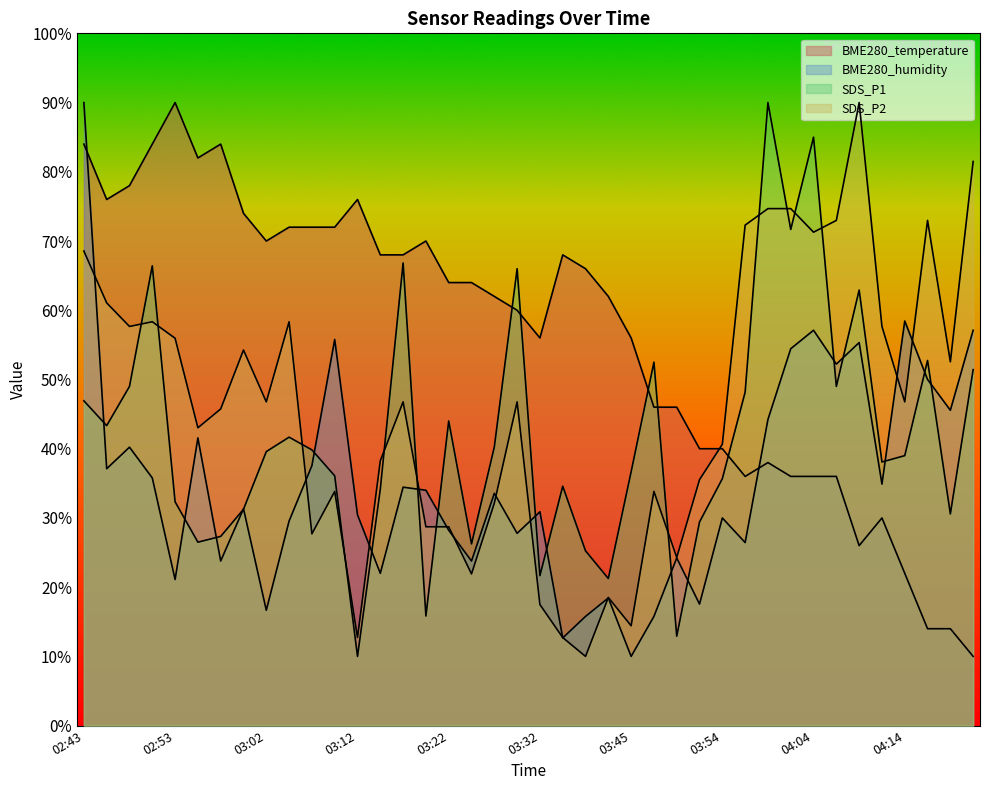

Reading left to right, extract all data points from this chart.

BME280_temperature: 84.0	76.0	78.0	84.0	90.0	82.0	84.0	74.0	70.0	72.0	72.0	72.0	76.0	68.0	68.0	70.0	64.0	64.0	62.0	60.0	56.0	68.0	66.0	62.0	56.0	46.0	46.0	40.0	40.0	36.0	38.0	36.0	36.0	36.0	26.0	30.0	22.0	14.0	14.0	10.0
BME280_humidity: 90.0	37.1	40.2	35.8	21.1	41.6	23.8	31.3	16.7	29.6	37.6	55.8	30.4	22.0	34.4	34.0	28.2	23.8	33.6	27.8	30.9	12.7	15.8	18.4	10.0	15.8	24.2	17.6	30.0	26.4	44.2	54.4	57.1	52.2	55.3	34.9	58.4	50.0	45.6	57.1
SDS_P1: 46.9	43.3	49.0	66.4	32.3	26.5	27.3	31.3	39.6	41.7	39.8	36.1	10.0	34.2	66.8	15.8	44.0	26.3	40.3	66.0	21.7	34.6	25.2	21.2	36.7	52.5	12.9	29.4	35.7	48.2	90.0	71.7	85.0	49.0	62.9	38.1	39.0	52.8	30.6	51.4
SDS_P2: 68.6	61.1	57.7	58.3	56.0	43.0	45.7	54.3	46.8	58.3	27.7	33.8	12.7	38.3	46.8	28.7	28.7	21.9	32.1	46.8	17.5	12.7	10.0	18.5	14.4	33.8	24.3	35.5	40.6	72.3	74.7	74.7	71.3	73.0	90.0	57.7	46.8	73.0	52.6	81.5